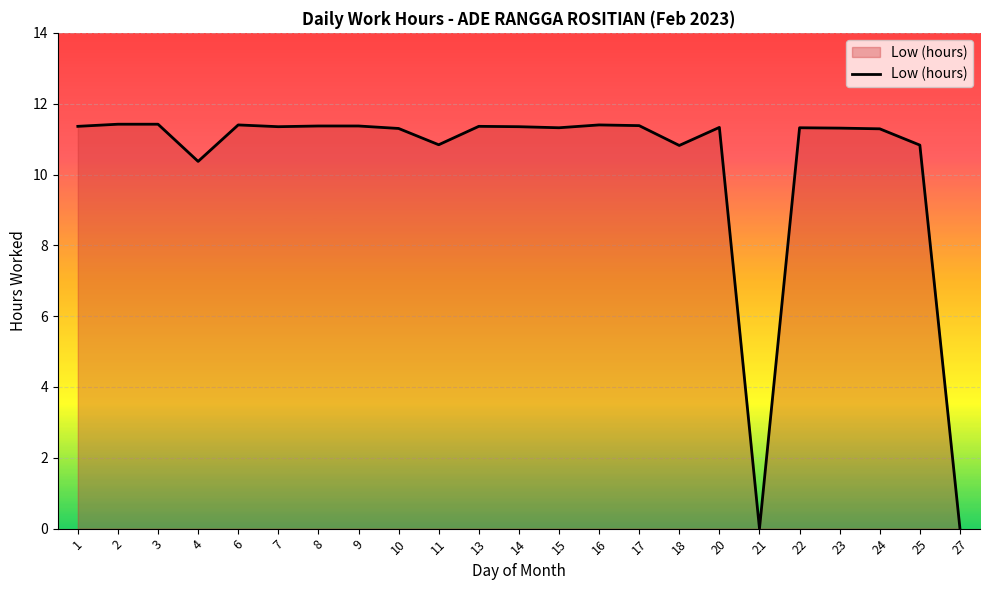

How many values exceed 11?

17